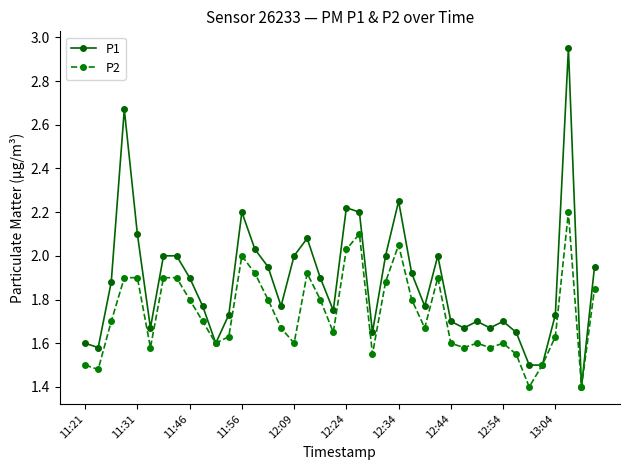

Rank the series by their maximum value, from highest to lowest.

P1, P2